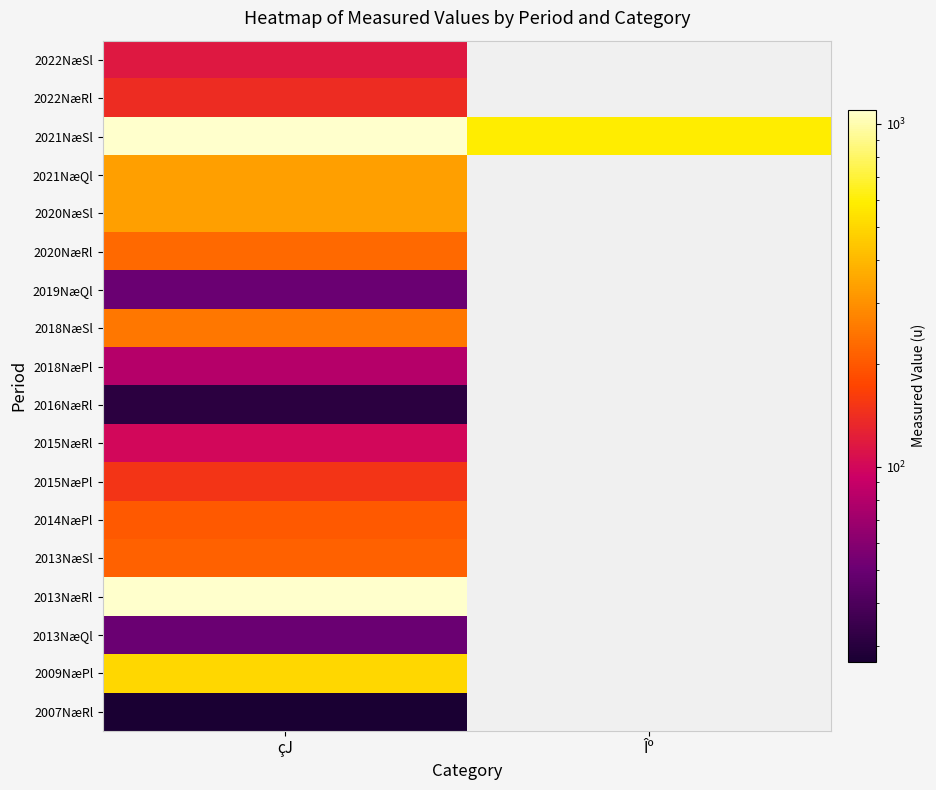

At which label does 2019NæQl reach its peak?

çJ